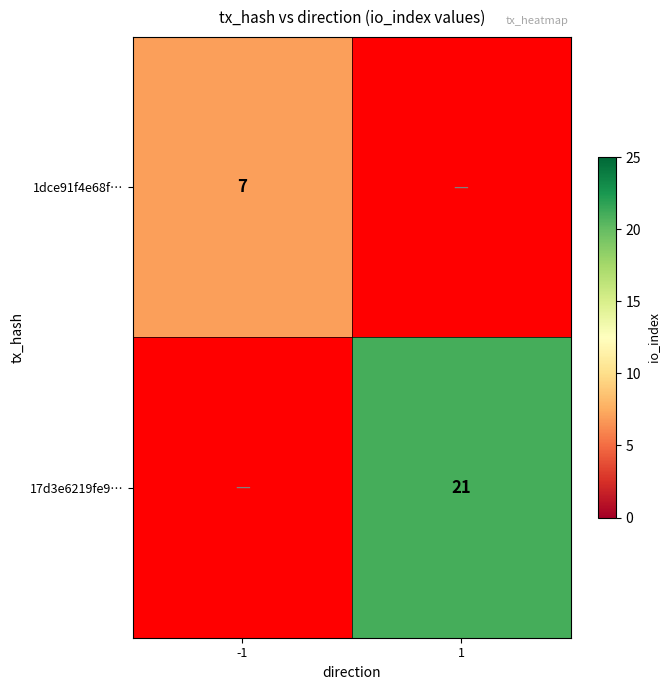

Is the value of 1dce91f4e68f… at -1 greater than the value of 17d3e6219fe9… at 1?

No